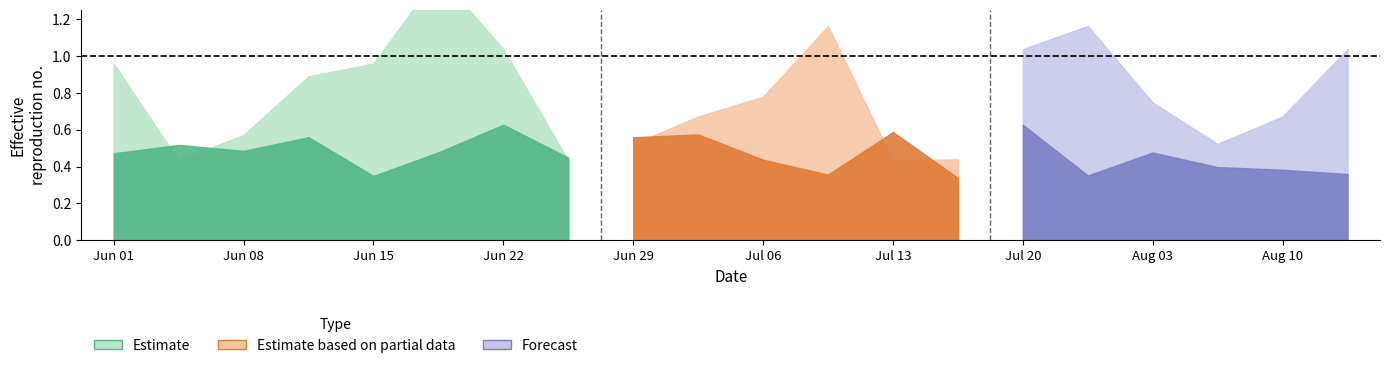

Is it true that rade9_aggzone_norm equals 0.8 at 102792?

False